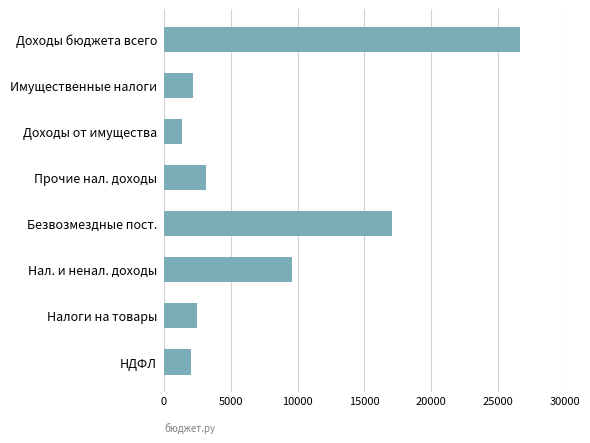

Reading top to bottom, extract all data points from this chart.

26660.1	2200.0	1340.0	3135.5	17062.9	9597.2	2439.6	2022.1